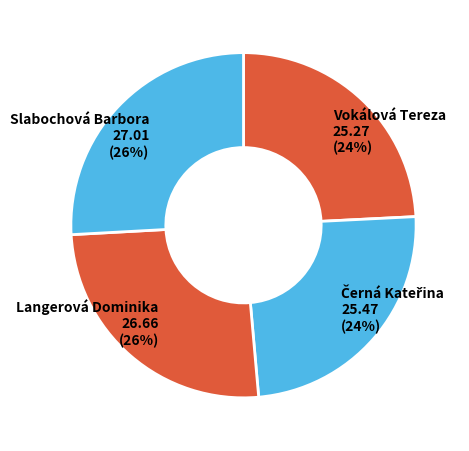

What percentage is the Slabochová Barbora slice, to the nearest percent?

26%